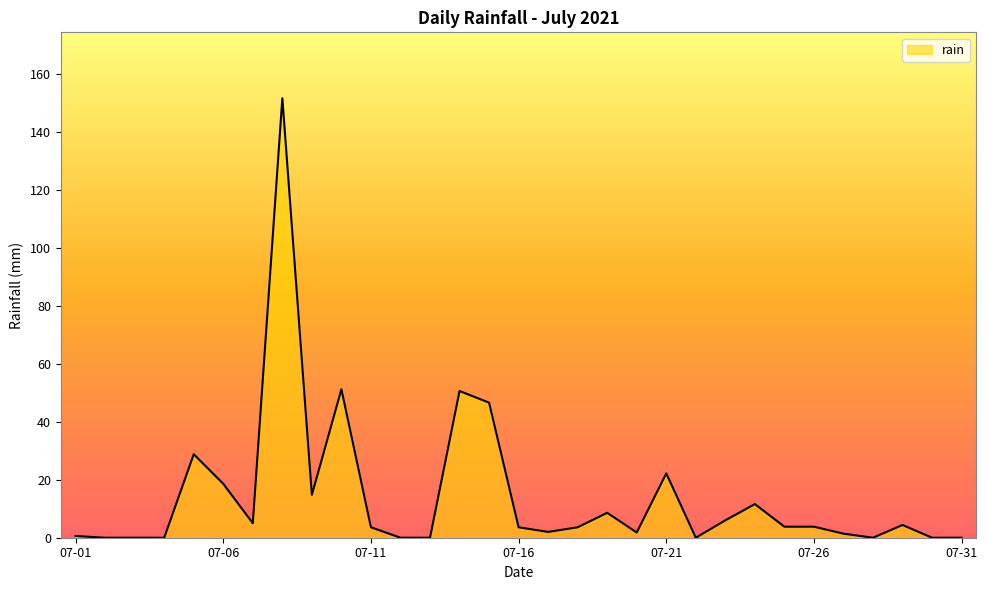

What is the difference between the maximum and minimum values?

151.6